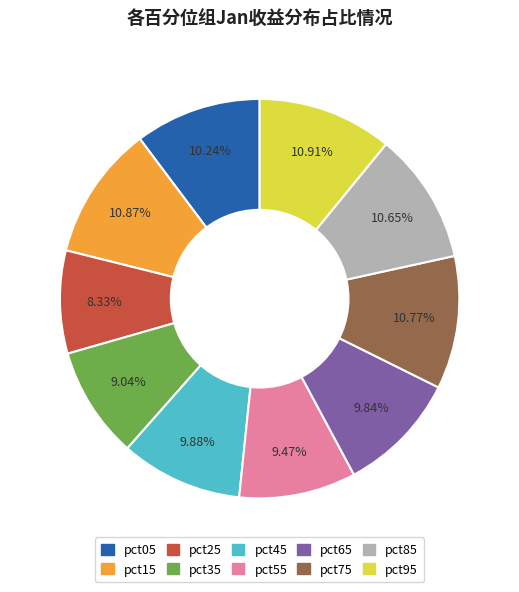

To the nearest percent, what portion does pct15 represent?

11%